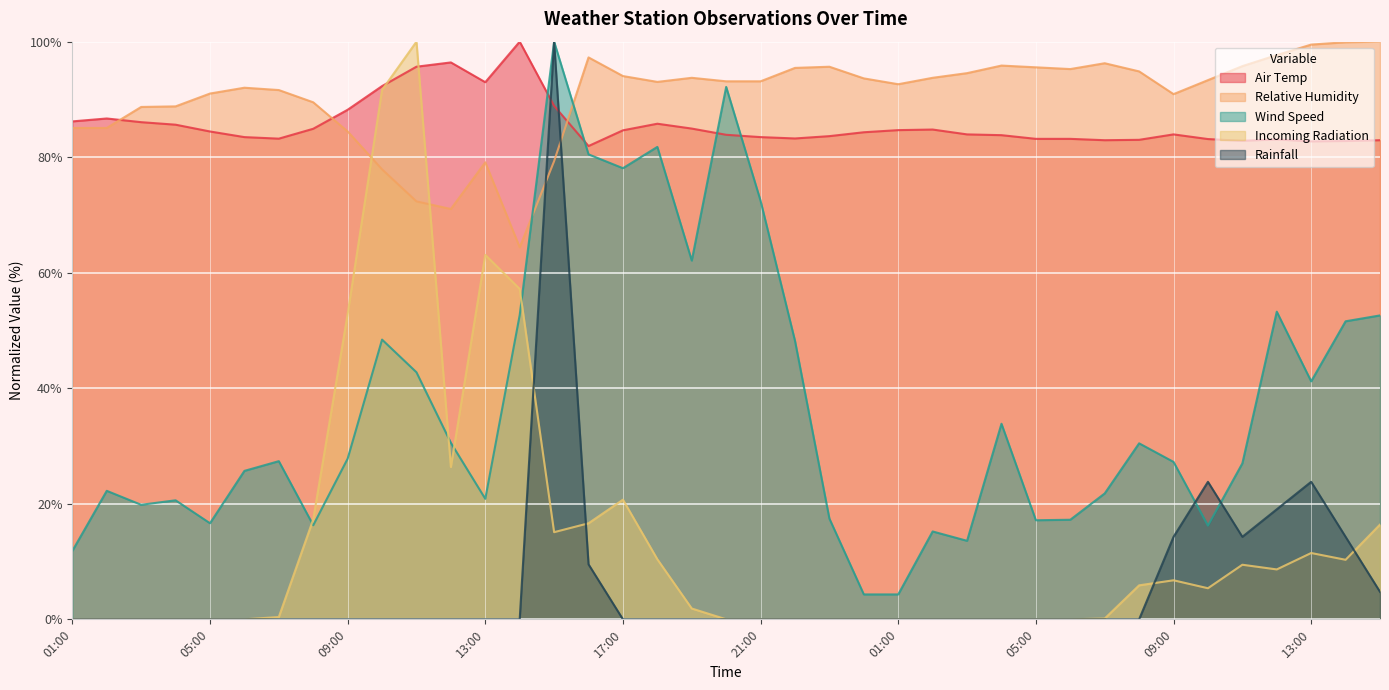

Reading left to right, transcribe all the data shown in this chart.

Air Temp: 01:00=86.2	02:00=86.7	03:00=86.1	04:00=85.6	05:00=84.5	06:00=83.5	07:00=83.2	08:00=84.9	09:00=88.2	10:00=92.3	11:00=95.7	12:00=96.4	13:00=93.0	14:00=100.0	15:00=88.9	16:00=81.9	17:00=84.7	18:00=85.8	19:00=85.0	20:00=83.9	21:00=83.5	22:00=83.2	23:00=83.6	00:00=84.3	01:00=84.7	02:00=84.8	03:00=83.9	04:00=83.8	05:00=83.2	06:00=83.2	07:00=82.9	08:00=83.0	09:00=83.9	10:00=83.1	11:00=82.8	12:00=83.1	13:00=82.7	14:00=82.8	15:00=82.9
Relative Humidity: 01:00=85.1	02:00=85.1	03:00=88.7	04:00=88.8	05:00=91.0	06:00=92.0	07:00=91.6	08:00=89.5	09:00=84.5	10:00=77.9	11:00=72.4	12:00=71.0	13:00=79.1	14:00=64.4	15:00=79.3	16:00=97.3	17:00=94.0	18:00=93.0	19:00=93.7	20:00=93.1	21:00=93.1	22:00=95.5	23:00=95.7	00:00=93.6	01:00=92.6	02:00=93.7	03:00=94.6	04:00=95.9	05:00=95.6	06:00=95.3	07:00=96.3	08:00=94.9	09:00=90.9	10:00=93.3	11:00=95.8	12:00=97.7	13:00=99.5	14:00=99.9	15:00=100.0
Wind Speed: 01:00=11.8	02:00=22.2	03:00=19.8	04:00=20.6	05:00=16.6	06:00=25.7	07:00=27.4	08:00=16.3	09:00=27.8	10:00=48.4	11:00=42.8	12:00=30.6	13:00=20.9	14:00=52.7	15:00=100.0	16:00=80.5	17:00=78.1	18:00=81.8	19:00=62.1	20:00=92.2	21:00=72.4	22:00=48.2	23:00=17.4	00:00=4.3	01:00=4.3	02:00=15.2	03:00=13.6	04:00=33.9	05:00=17.2	06:00=17.2	07:00=21.8	08:00=30.5	09:00=27.3	10:00=16.2	11:00=27.0	12:00=53.3	13:00=41.2	14:00=51.6	15:00=52.6
Incoming Radiation: 01:00=0.0	02:00=0.0	03:00=0.0	04:00=0.0	05:00=0.0	06:00=0.0	07:00=0.4	08:00=17.3	09:00=52.9	10:00=91.6	11:00=100.0	12:00=26.4	13:00=63.1	14:00=57.2	15:00=15.1	16:00=16.6	17:00=20.7	18:00=10.4	19:00=1.9	20:00=0.0	21:00=0.0	22:00=0.0	23:00=0.0	00:00=0.0	01:00=0.0	02:00=0.0	03:00=0.0	04:00=0.0	05:00=0.0	06:00=0.0	07:00=0.1	08:00=5.9	09:00=6.8	10:00=5.4	11:00=9.5	12:00=8.6	13:00=11.5	14:00=10.3	15:00=16.4
Rainfall: 01:00=0.0	02:00=0.0	03:00=0.0	04:00=0.0	05:00=0.0	06:00=0.0	07:00=0.0	08:00=0.0	09:00=0.0	10:00=0.0	11:00=0.0	12:00=0.0	13:00=0.0	14:00=0.0	15:00=100.0	16:00=9.5	17:00=0.0	18:00=0.0	19:00=0.0	20:00=0.0	21:00=0.0	22:00=0.0	23:00=0.0	00:00=0.0	01:00=0.0	02:00=0.0	03:00=0.0	04:00=0.0	05:00=0.0	06:00=0.0	07:00=0.0	08:00=0.0	09:00=14.3	10:00=23.8	11:00=14.3	12:00=19.0	13:00=23.8	14:00=14.3	15:00=4.8